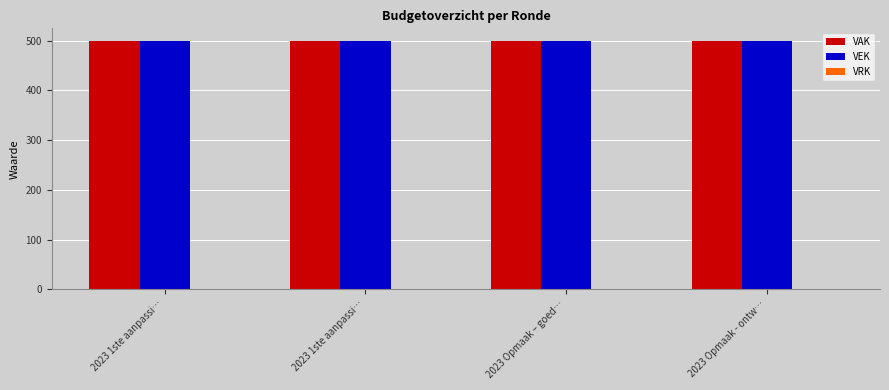

List the series in order of their peak value, lowest first.

VRK, VAK, VEK